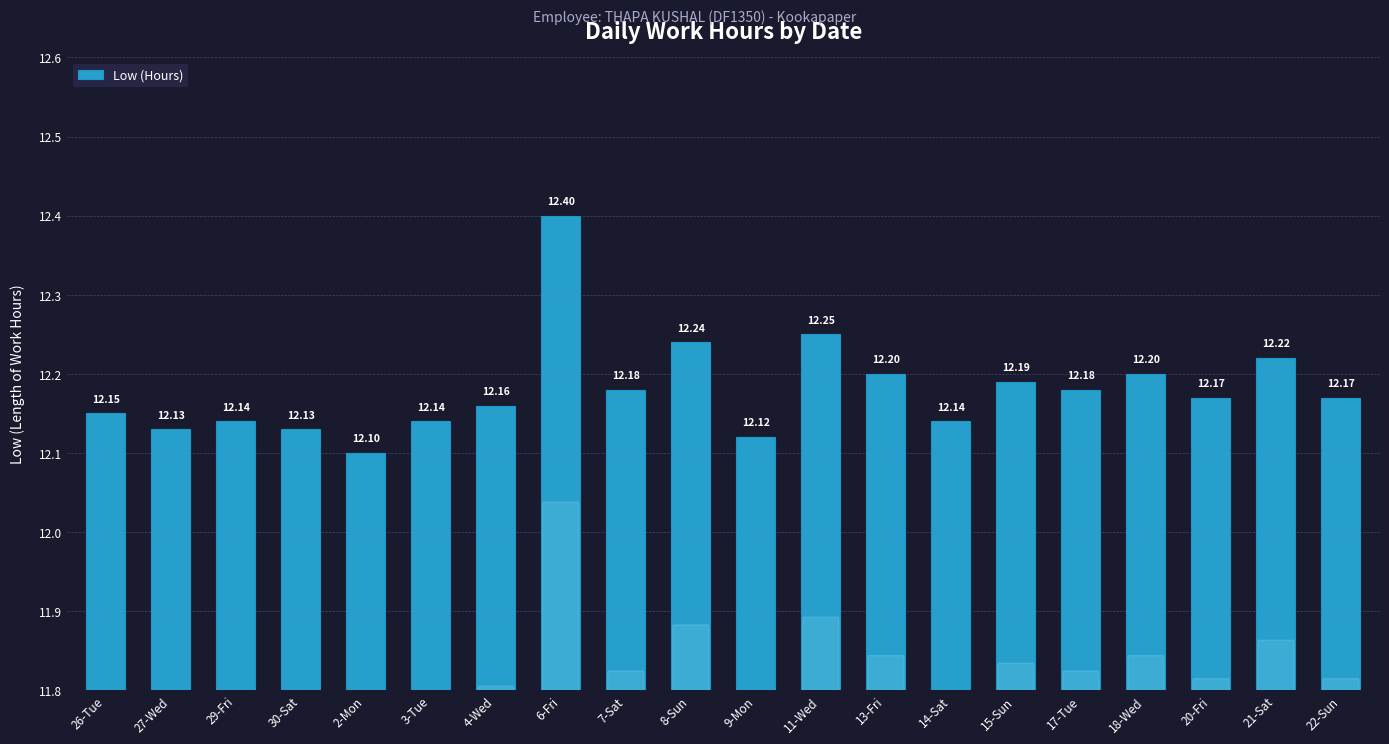

What is the smallest value displayed?

12.1